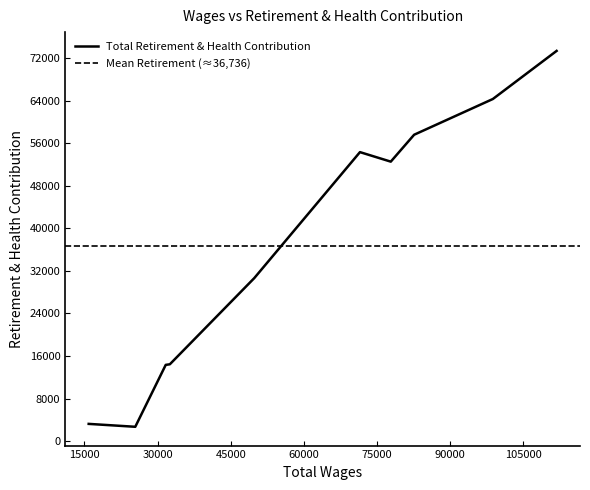

What is the minimum value shown in the chart?

2693